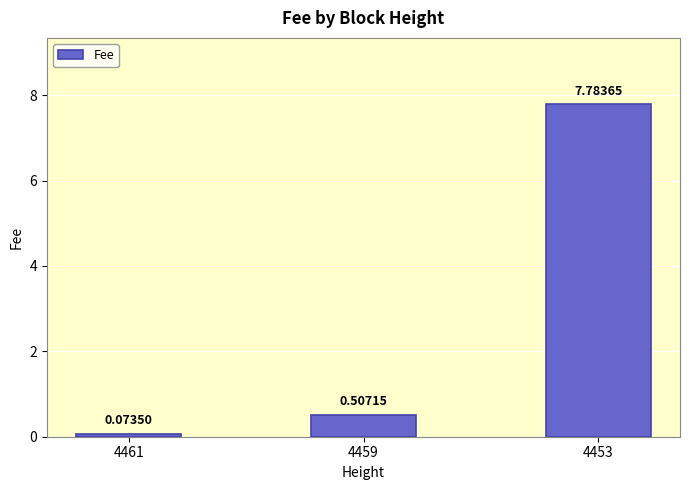

At which category does the chart reach its peak across all series?

4453